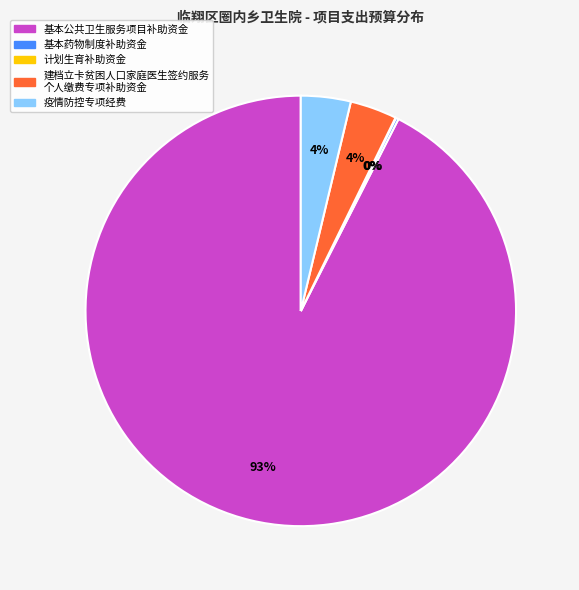

To the nearest percent, what is the difference between the largest and smallest slice percentages?

92%